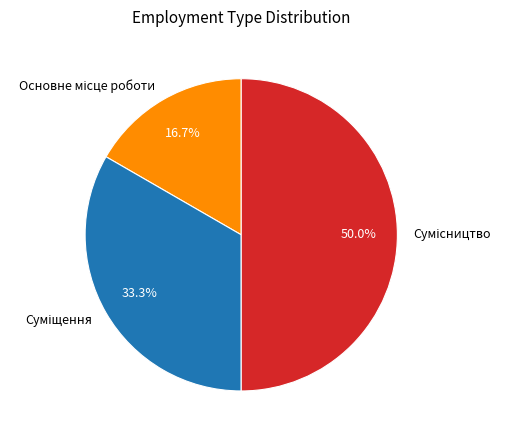

How many segments does this pie chart have?

3